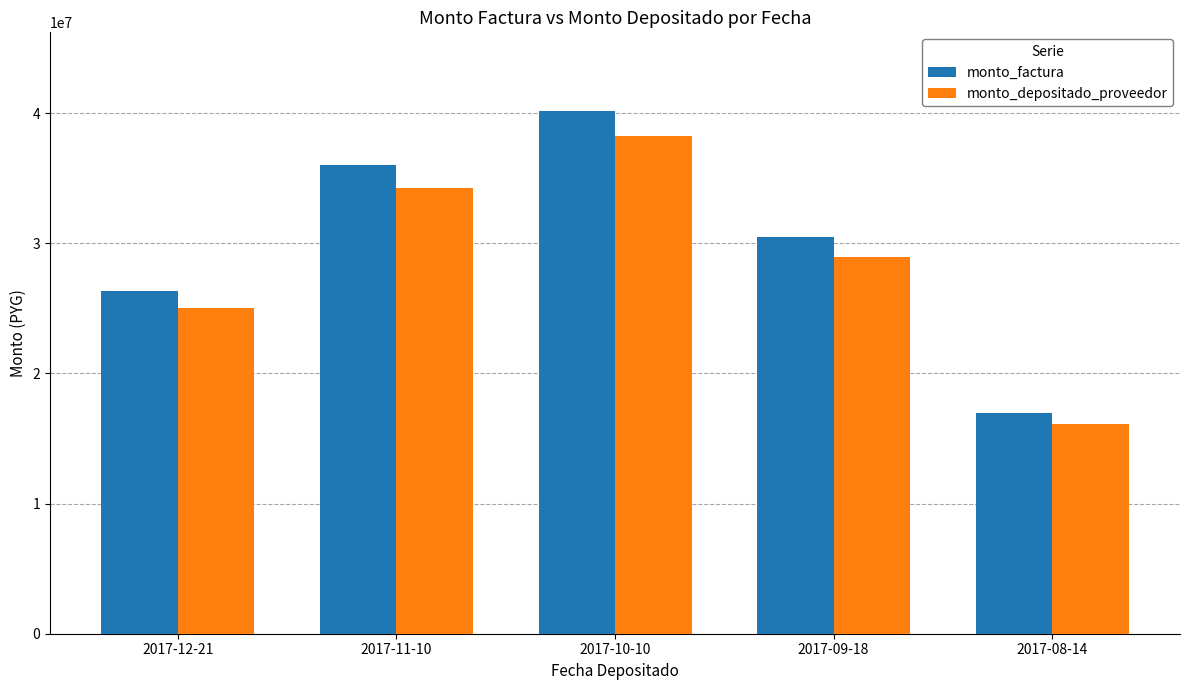

List the series in order of their peak value, highest first.

monto_factura, monto_depositado_proveedor